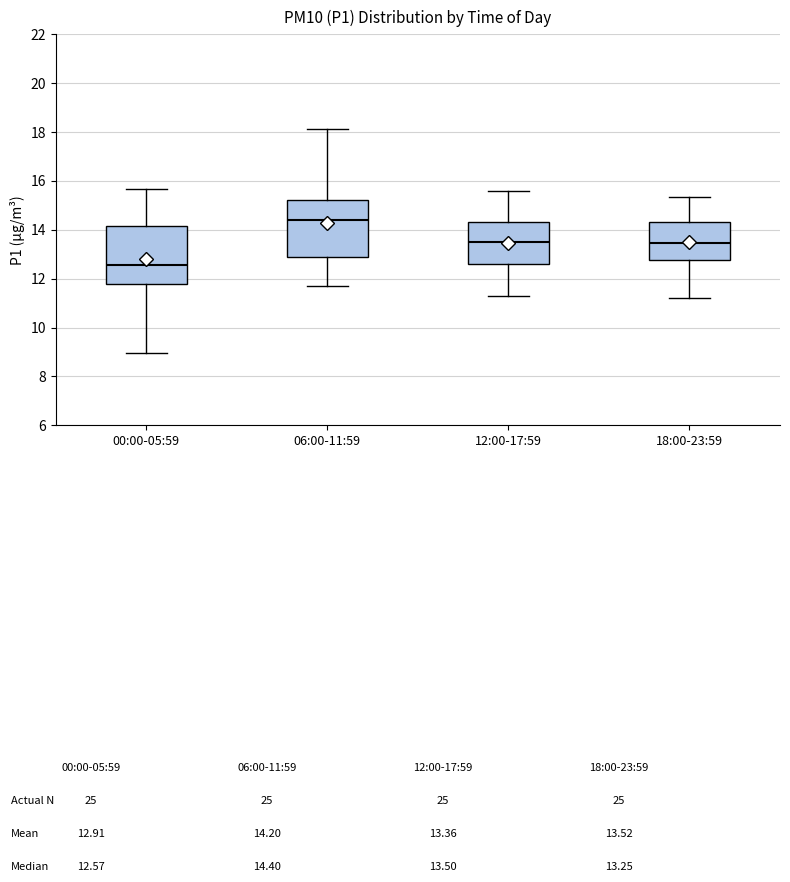

Which box's median line is the highest?

06:00-11:59